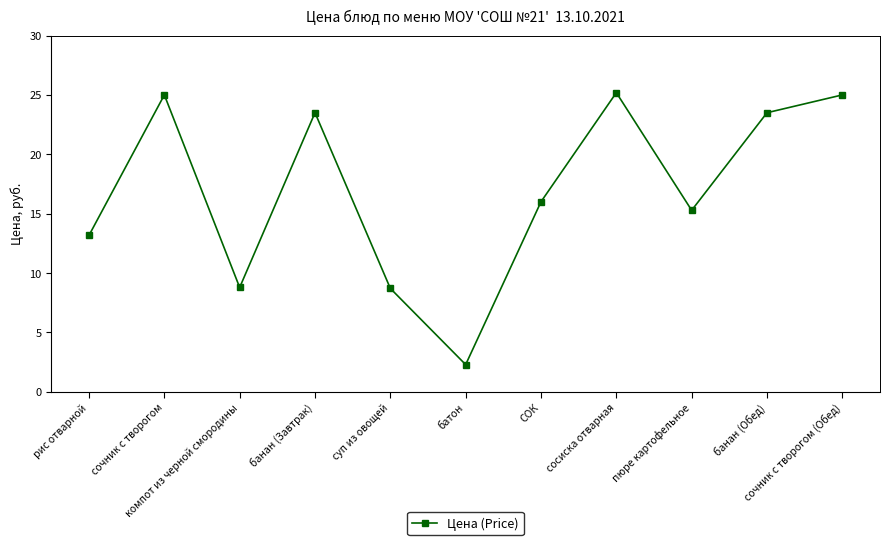

What is the difference between the values at суп из овощей and банан (Завтрак)?

14.8